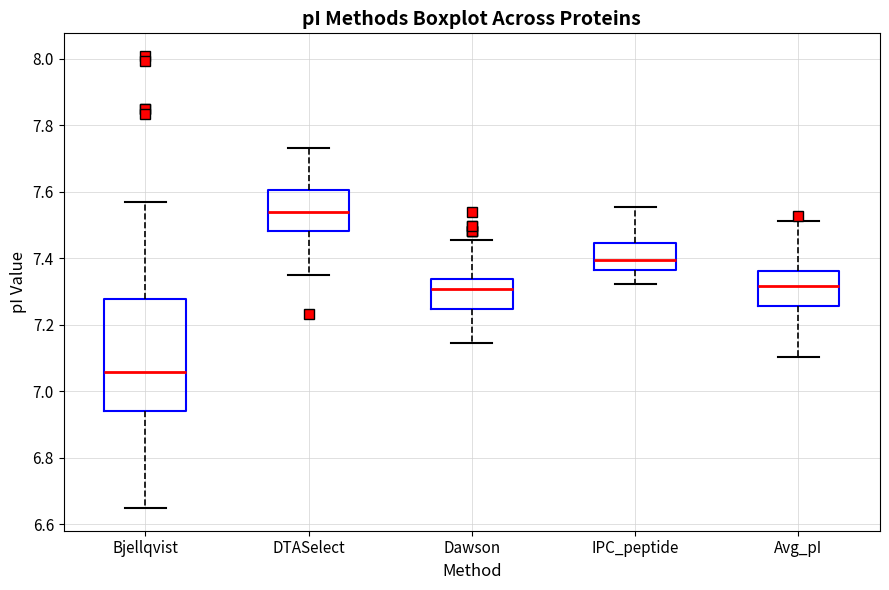

Which box's median line is the lowest?

Bjellqvist